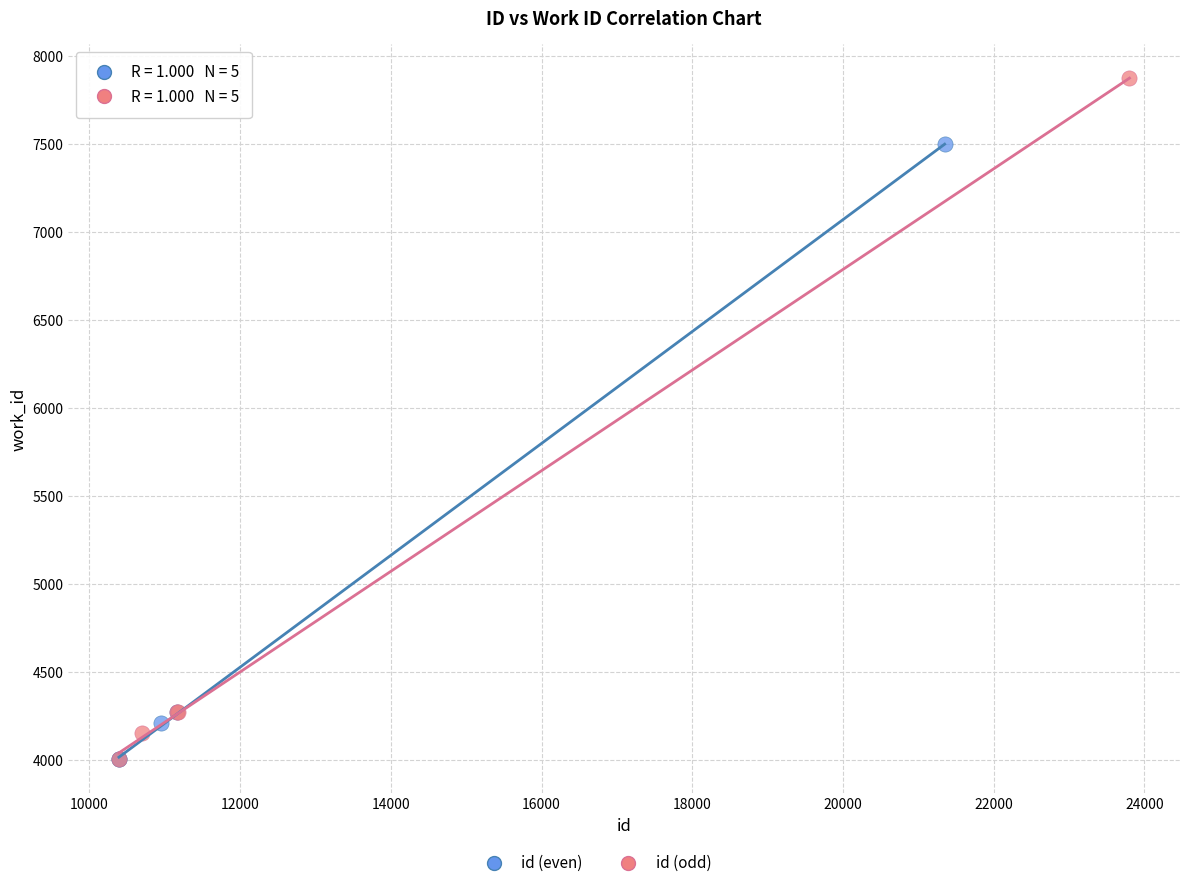

Which series has the largest Y range (max minus min)?

id (odd)